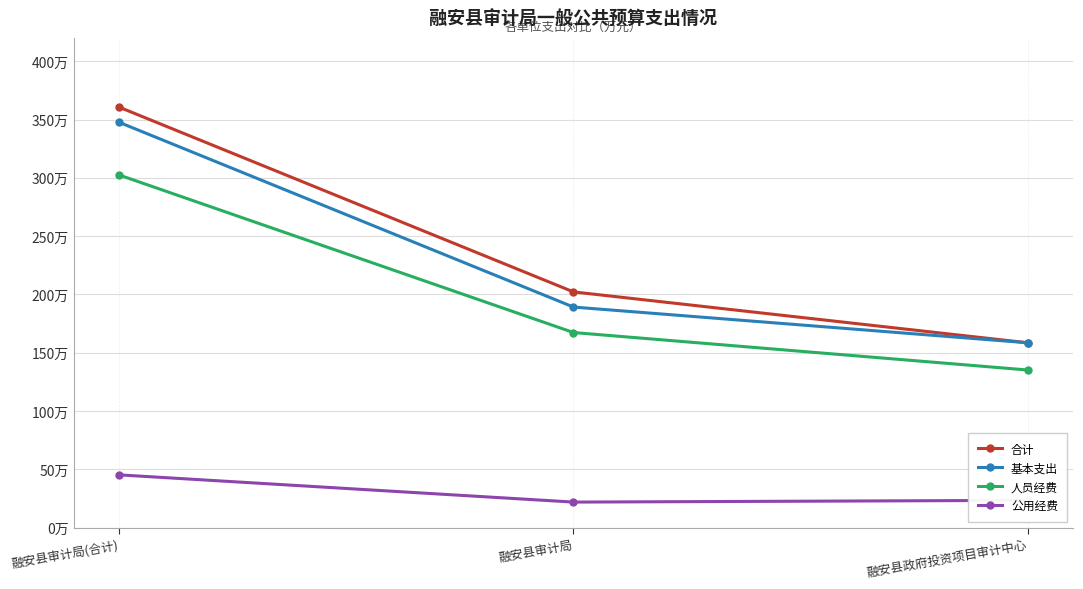

Does the chart have visible grid lines?

Yes